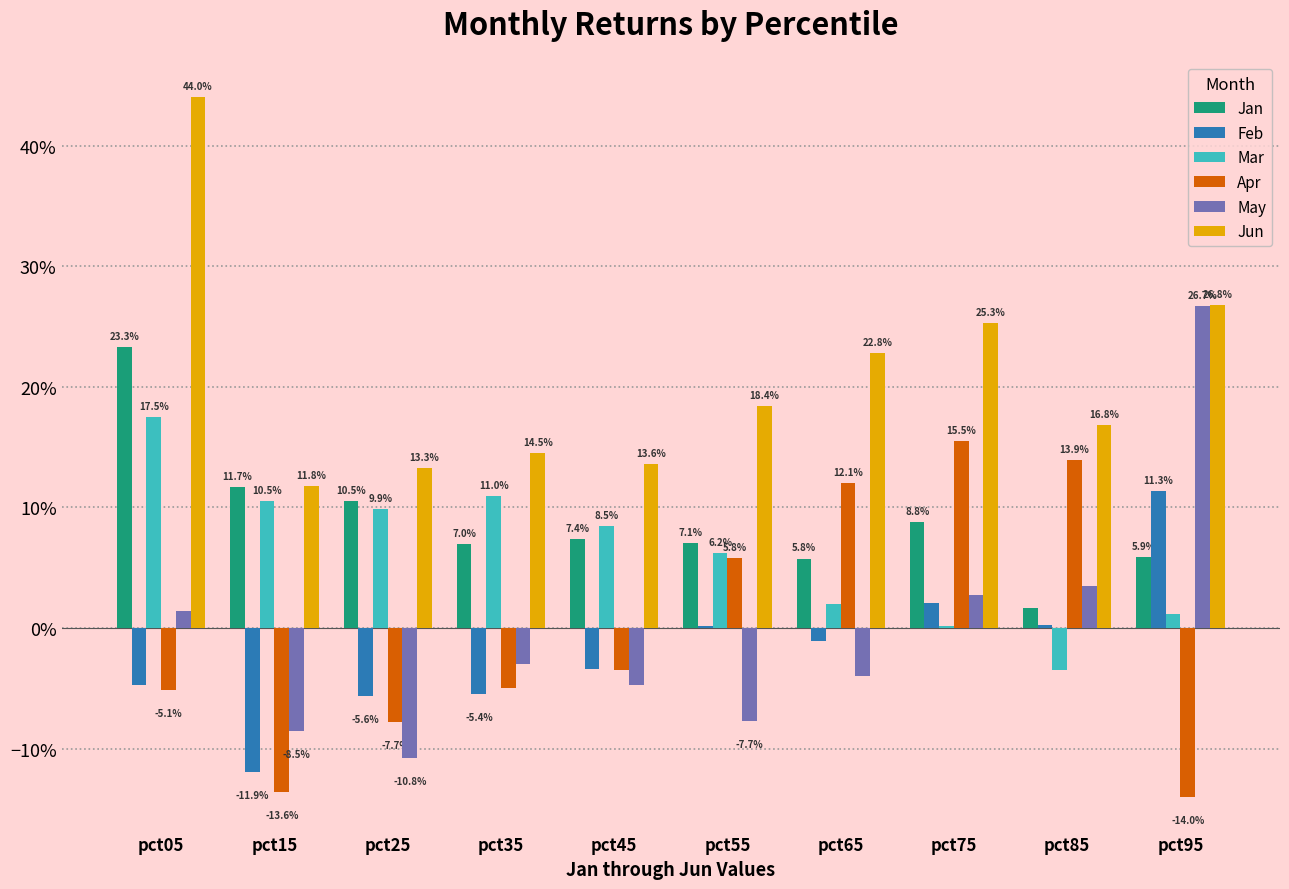

Is the value of May at pct45 greater than the value of Jan at pct35?

No